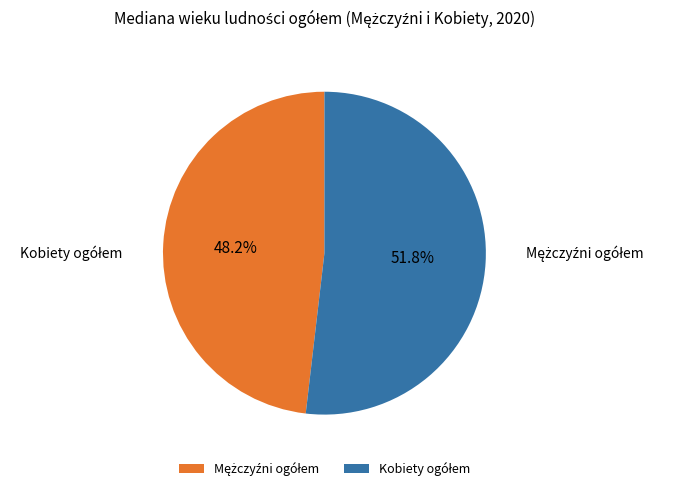

Which has a higher value, Mężczyźni ogółem or Kobiety ogółem?

Kobiety ogółem